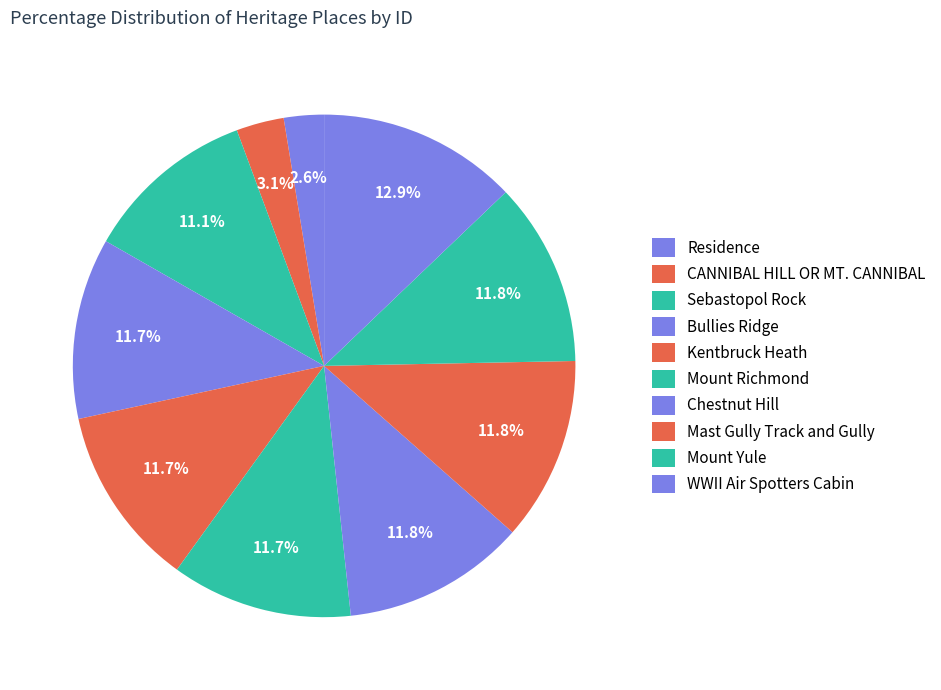

Is there a majority slice in this chart?

No